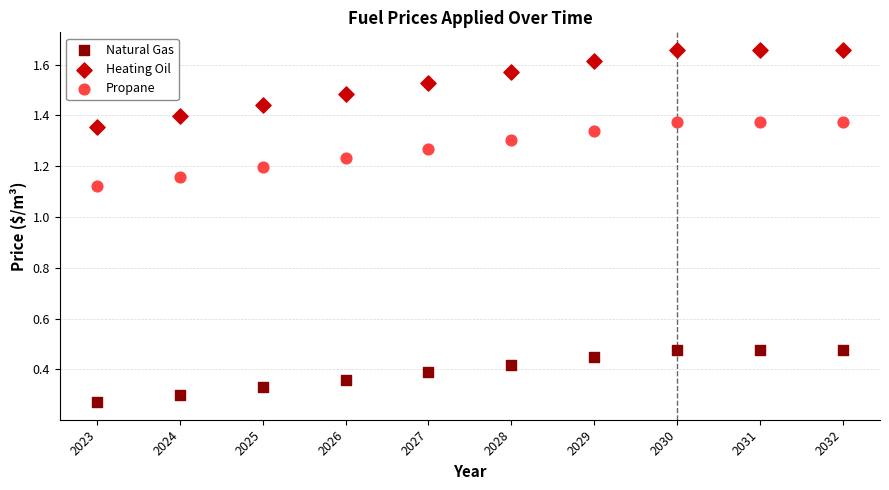

Across all data points, what is the range of X values (max minus min)?

9.0